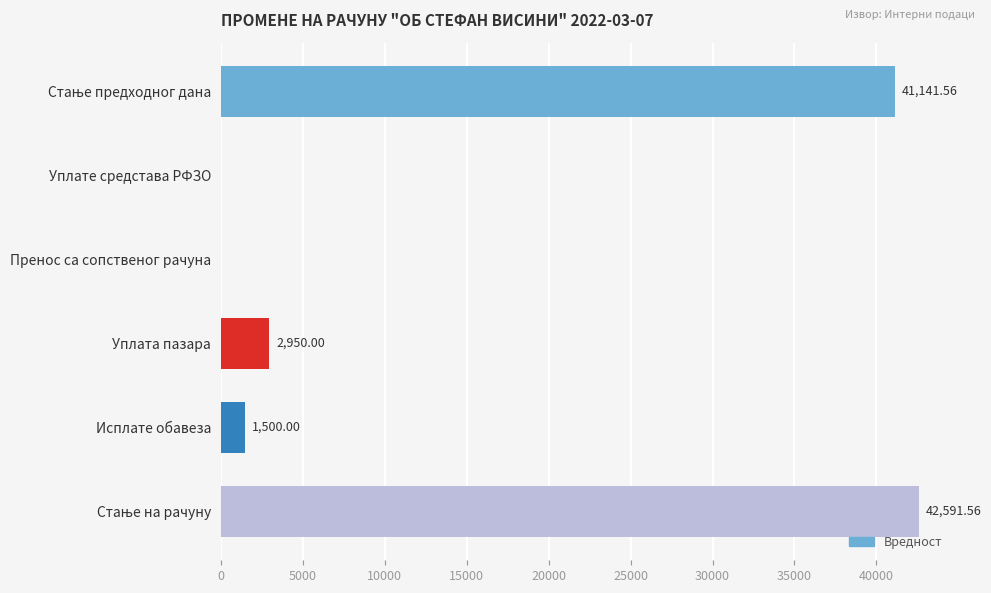

What is the sum of all values?

88183.1